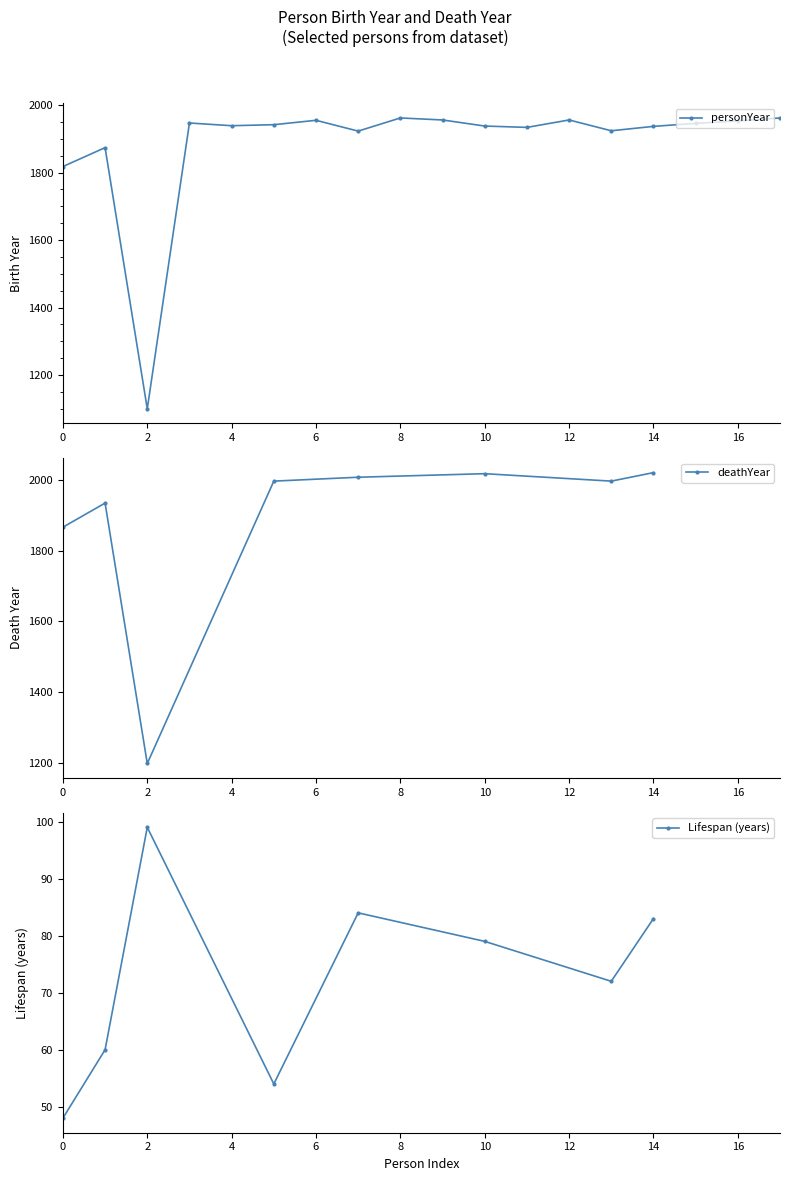

What is the lowest value of the personYear series?

1100